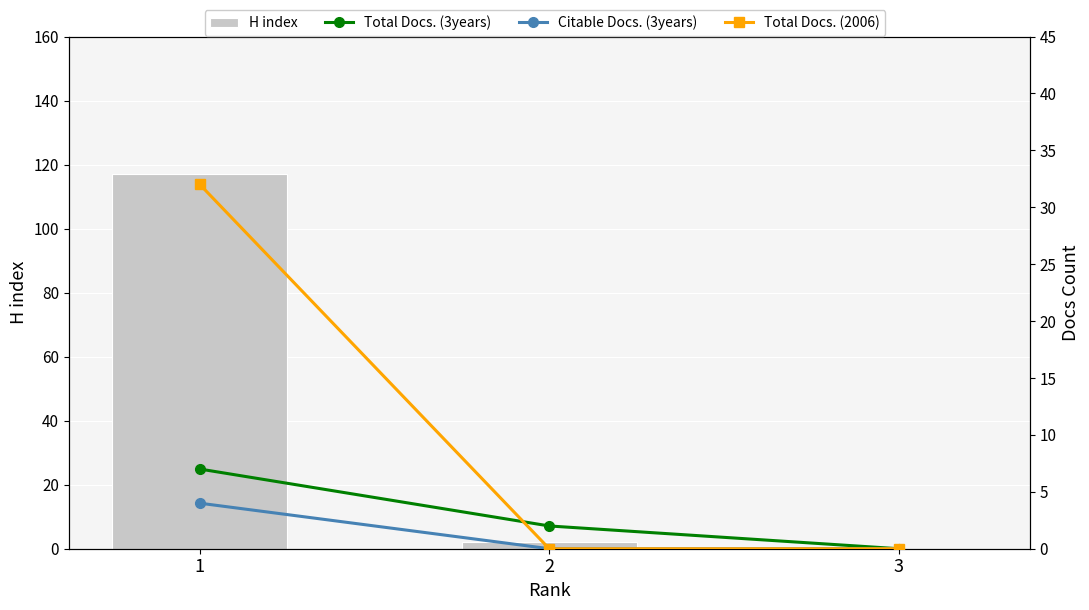

Which category has the highest value across all series?

1